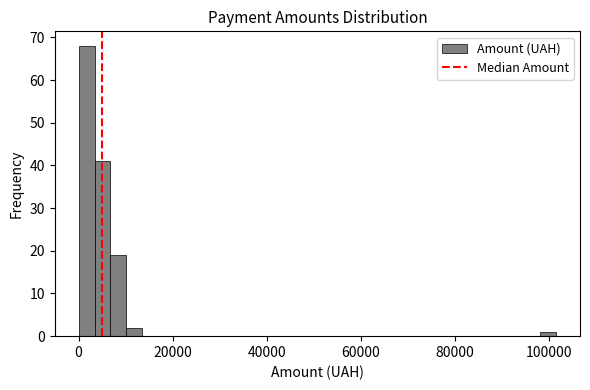

Read against the x-axis, roughly where is the centre of the tallest bar?

2000